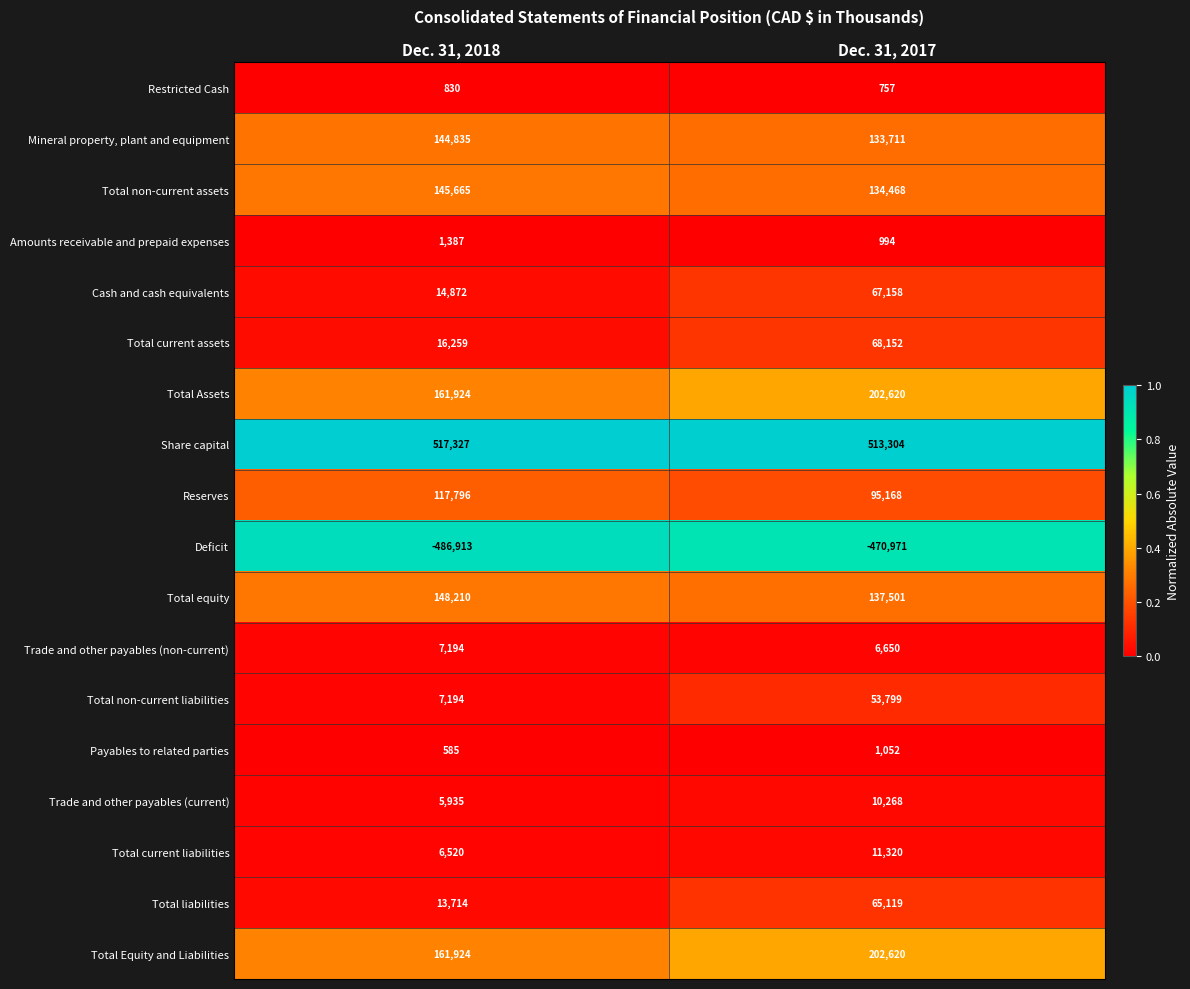

Is the value of Trade and other payables (current) at Dec. 31, 2018 greater than the value of Trade and other payables (non-current) at Dec. 31, 2018?

No